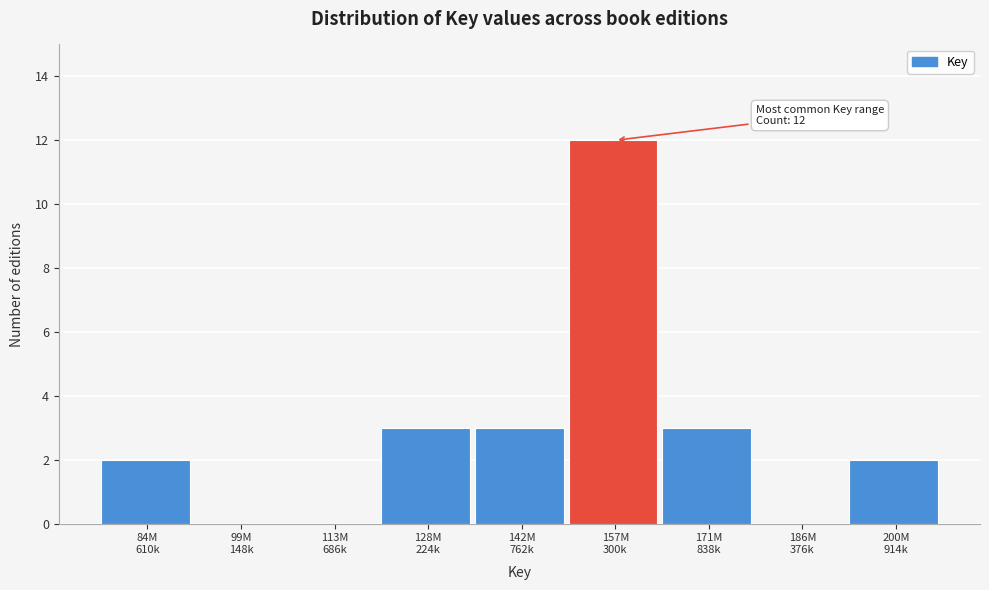

What is the sum of all values?

25